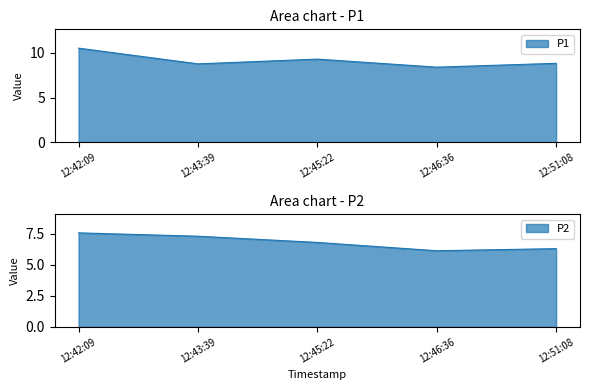

At which label does P2 reach its minimum?

12:46:36